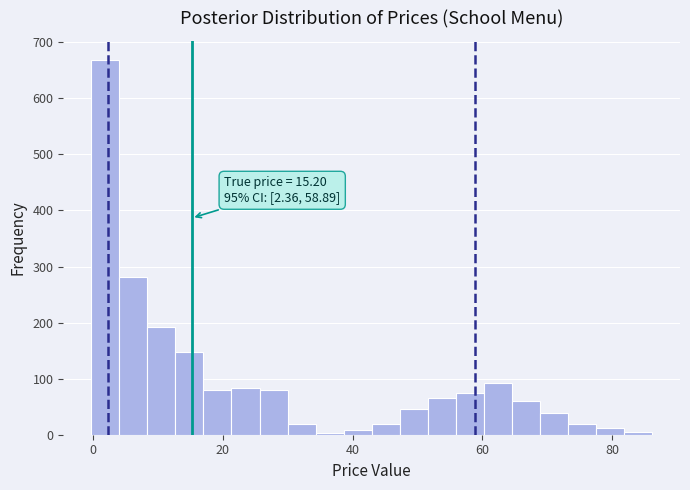

Read against the x-axis, roughly where is the centre of the tallest bar?

2